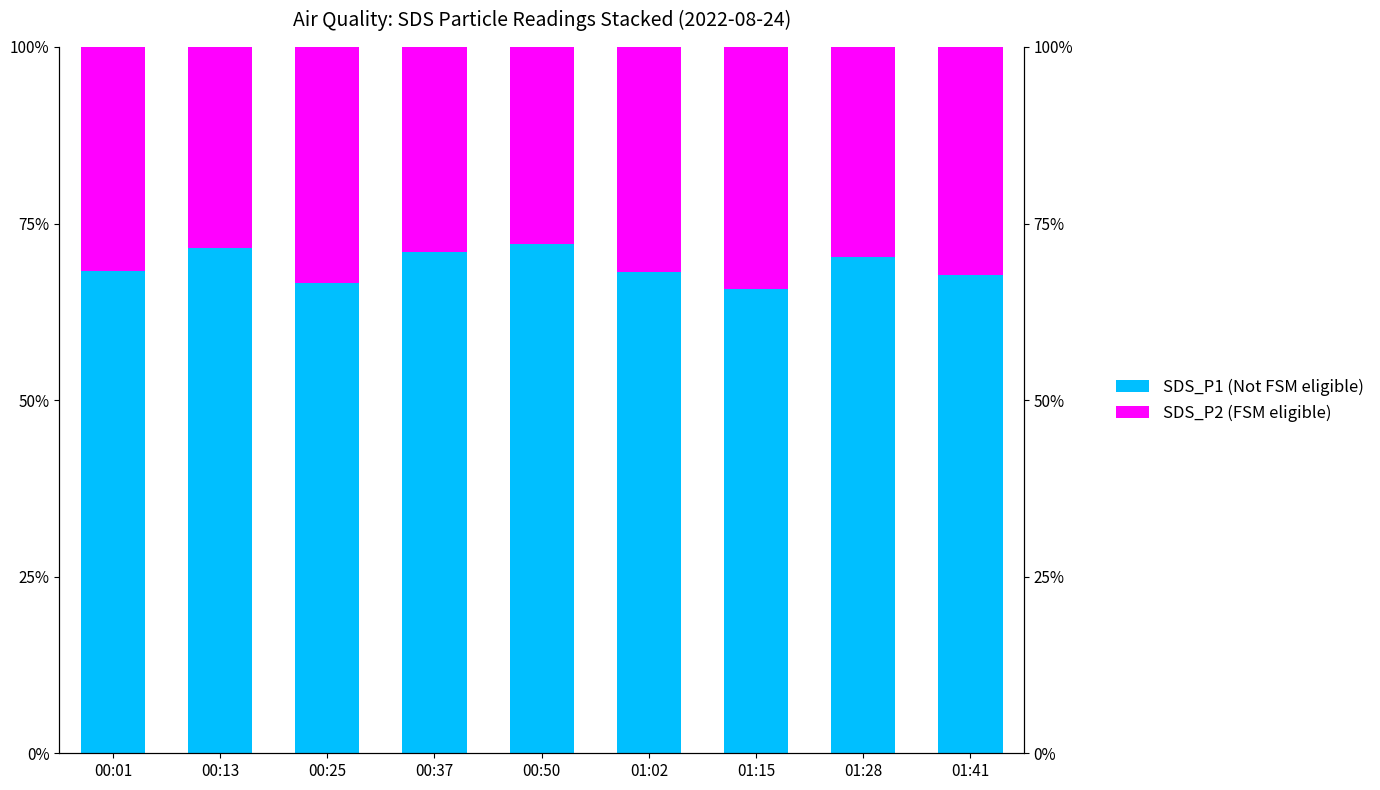

What is the value of the SDS_P2 (FSM eligible) bar at the 2nd from the left?

28.4